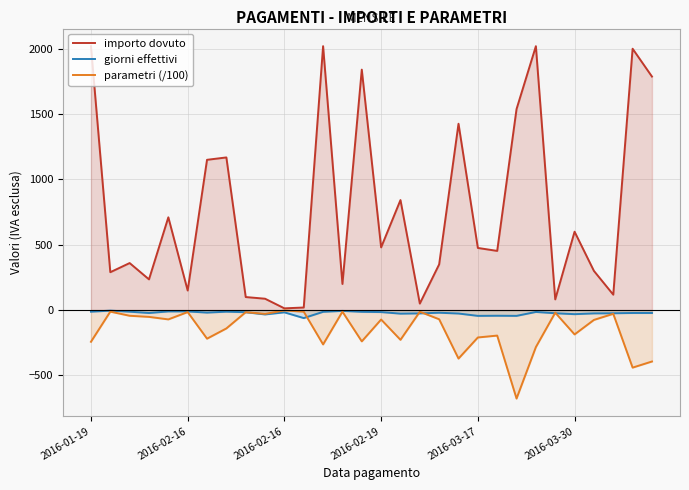

Reading left to right, extract all data points from this chart.

importo dovuto: 2019.4	290.0	360.0	235.3	710.0	150.0	1150.0	1168.2	100.0	87.2	13.5	19.9	2019.4	200.0	1840.0	480.0	842.0	50.0	350.0	1426.0	475.7	453.1	1538.1	2019.4	82.0	600.0	300.0	118.2	2000.0	1787.0
giorni effettivi: -12.0	-4.0	-12.0	-22.0	-10.0	-10.0	-19.0	-12.0	-16.0	-33.0	-17.0	-61.0	-13.0	-6.0	-13.0	-15.0	-27.0	-25.0	-20.0	-26.0	-44.0	-43.0	-44.0	-14.0	-24.0	-31.0	-25.0	-24.0	-22.0	-22.0
parametri (/100): -242.3	-11.6	-43.2	-51.8	-71.0	-15.0	-218.5	-140.2	-16.0	-28.8	-2.3	-12.1	-262.5	-12.0	-239.2	-72.0	-227.3	-12.5	-70.0	-370.8	-209.3	-194.8	-676.8	-282.7	-19.7	-186.0	-75.0	-28.4	-440.0	-393.1